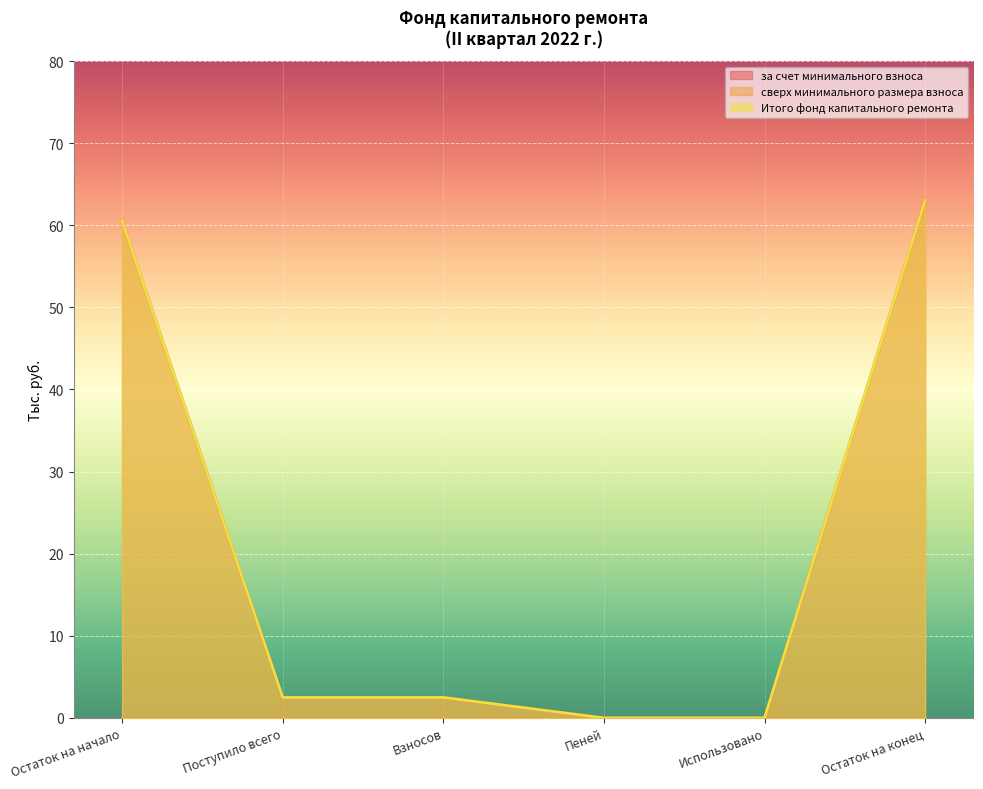

Reading left to right, what are all the values shown in this chart?

за счет минимального взноса: Остаток на начало=60.6	Поступило всего=2.5	Взносов=2.5	Пеней=0.0	Использовано=0.0	Остаток на конец=63.1
Итого фонд капитального ремонта: Остаток на начало=60.6	Поступило всего=2.5	Взносов=2.5	Пеней=0.0	Использовано=0.0	Остаток на конец=63.1